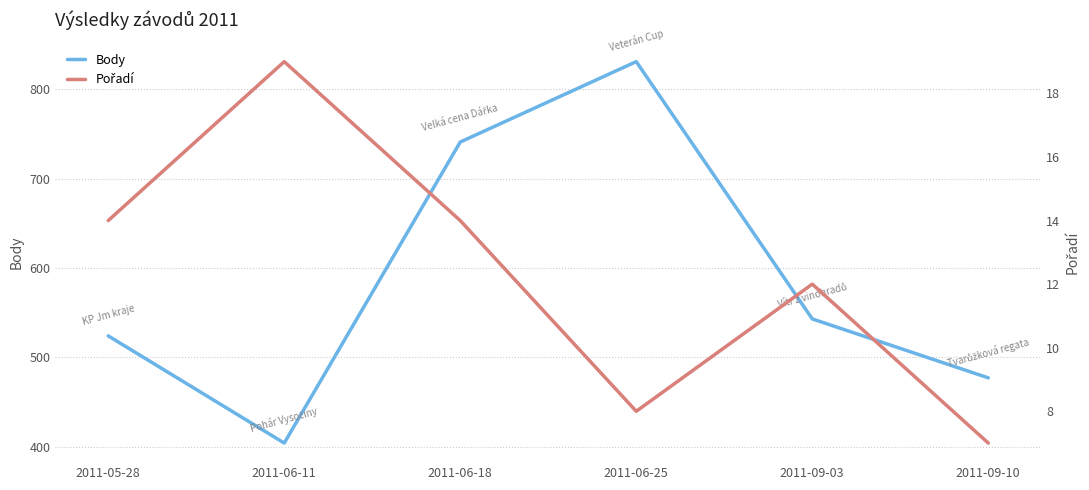

True or false: Pořadí and Body intersect in this chart.

False